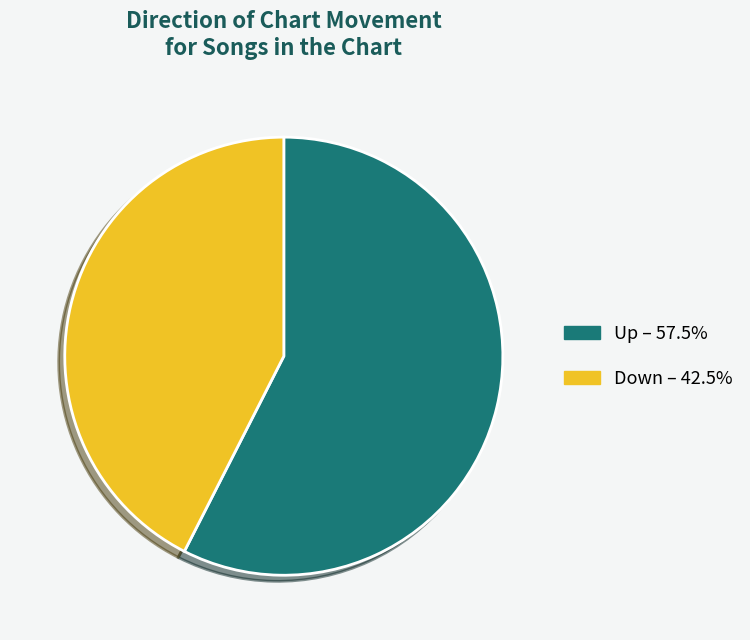

Is there a majority slice in this chart?

Yes